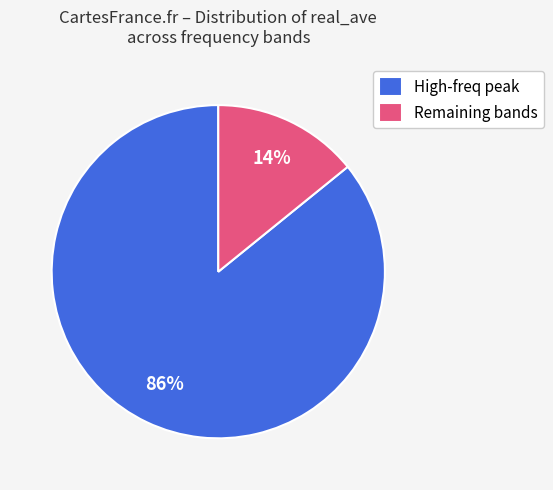

Which has a higher value, Remaining bands or High-freq peak?

High-freq peak